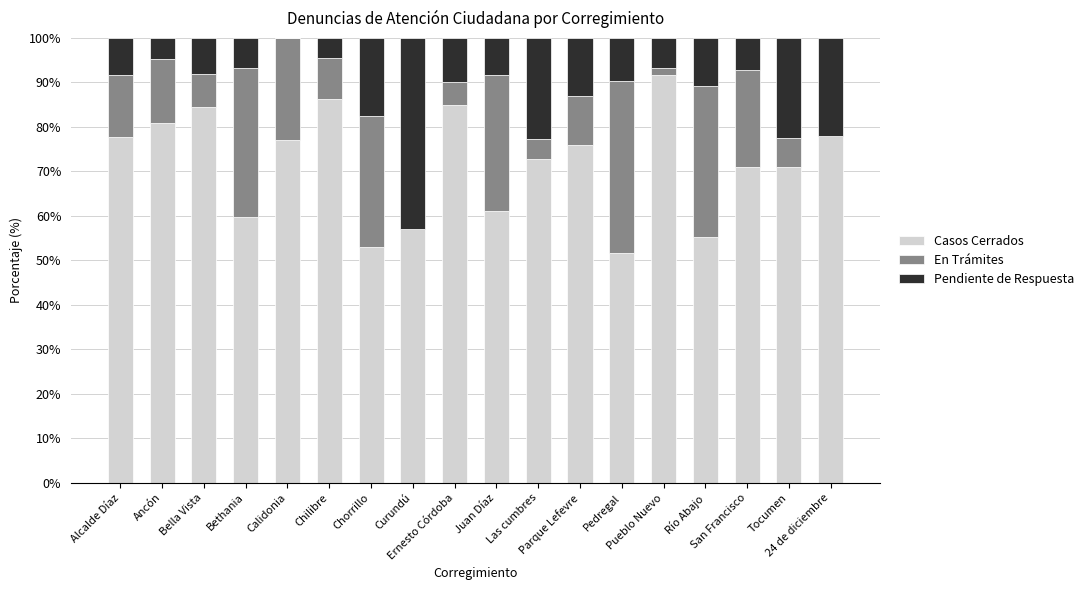

What is the highest value of the Casos Cerrados series?

91.7